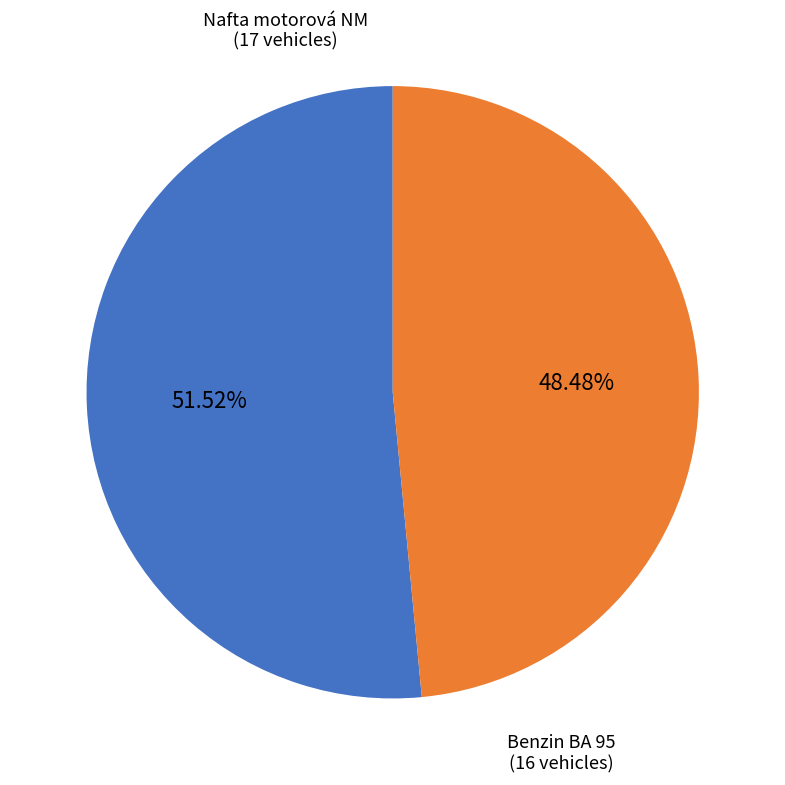

What is the ratio of the value at Nafta motorová NM to the value at Benzin BA 95?

1.1